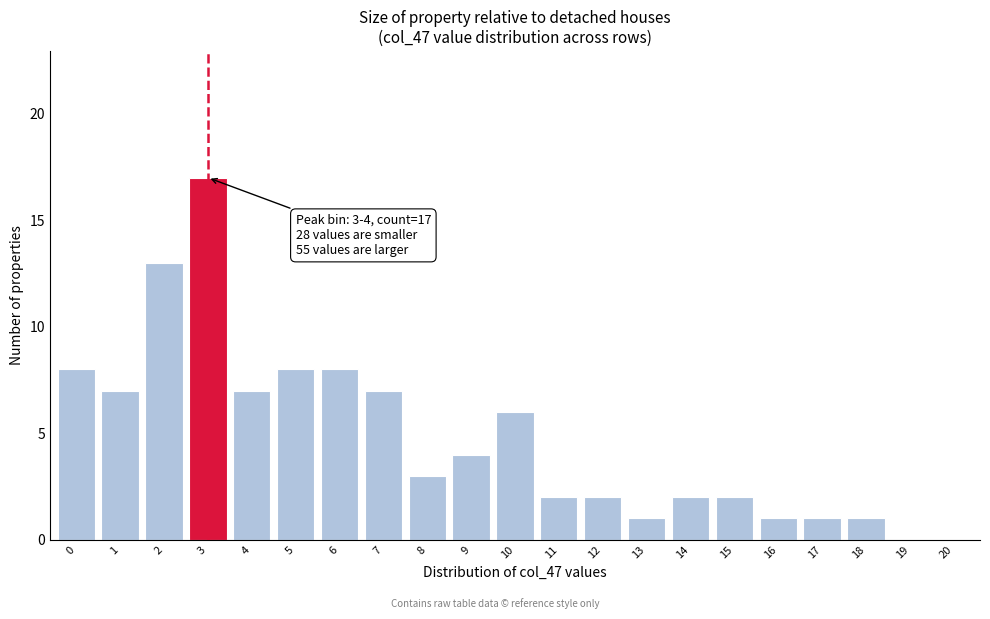

Reading left to right, transcribe all the data shown in this chart.

0=8	1=7	2=13	3=17	4=7	5=8	6=8	7=7	8=3	9=4	10=6	11=2	12=2	13=1	14=2	15=2	16=1	17=1	18=1	19=0	20=0